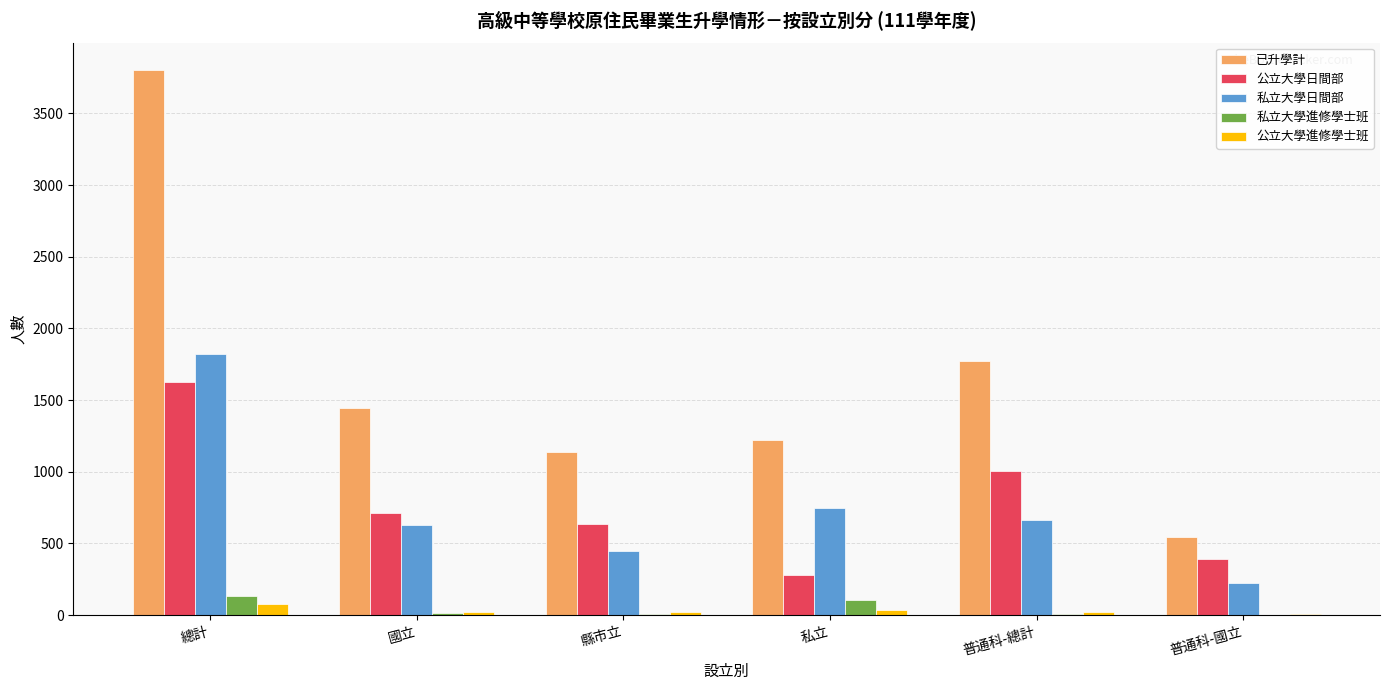

What is the difference between the 私立大學進修學士班 values at 縣市立 and 普通科-總計?

4